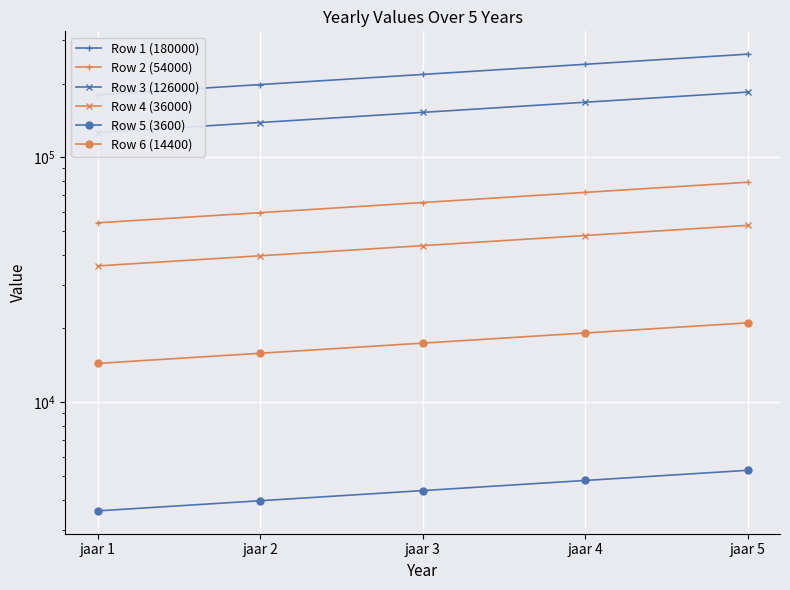

True or false: Row 6 (14400) has a value of 11359.6 at jaar 3.

False